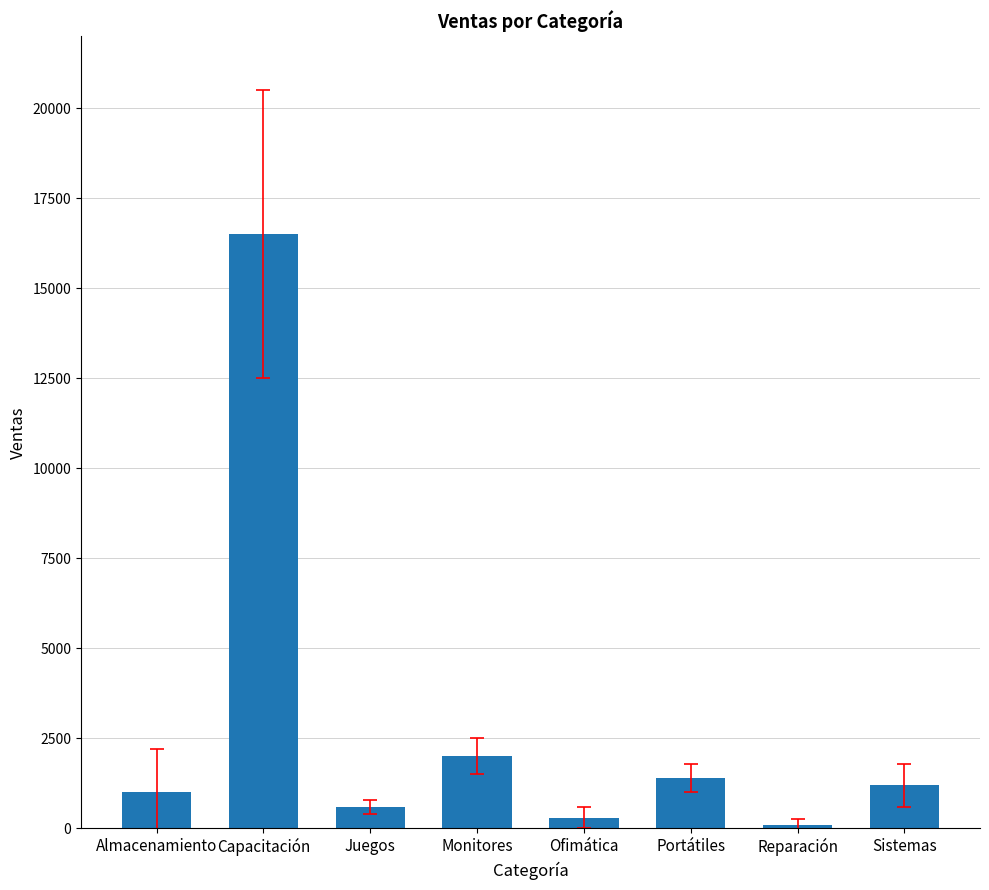

What is the sum of all values?

23100